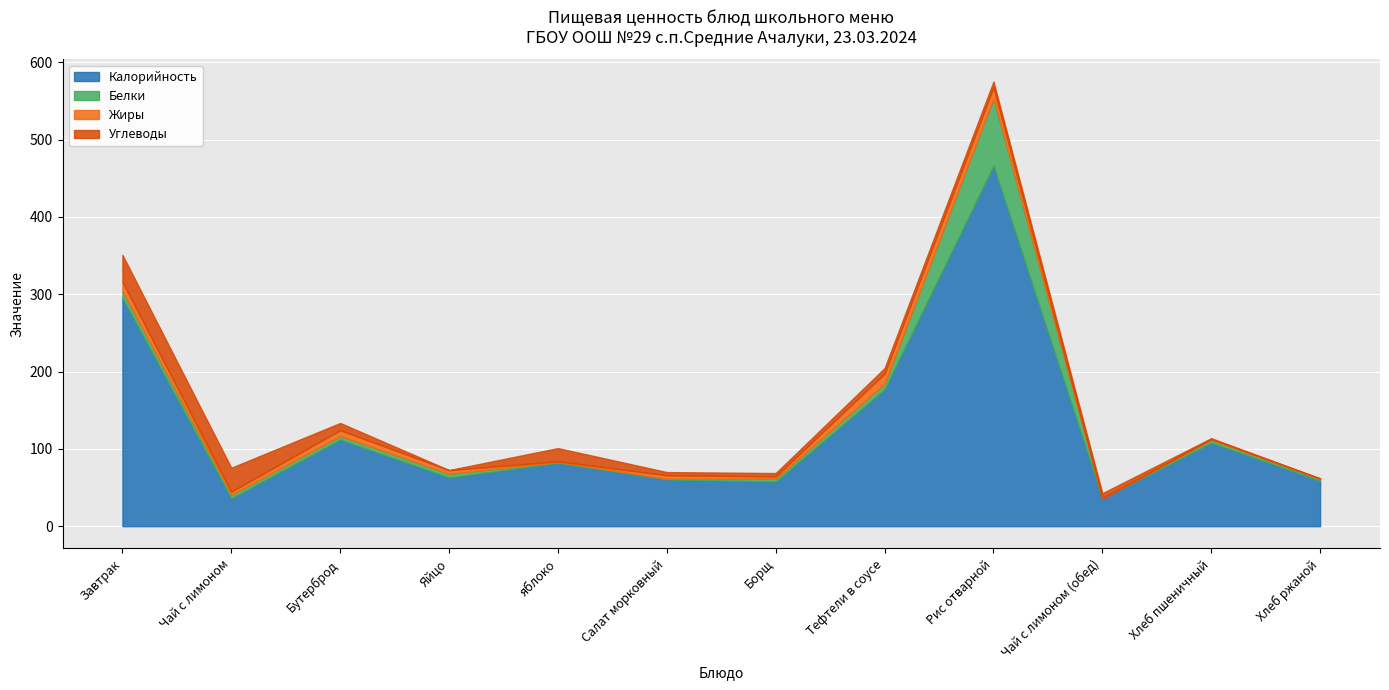

At which category does Калорийность reach its first local peak?

Бутерброд